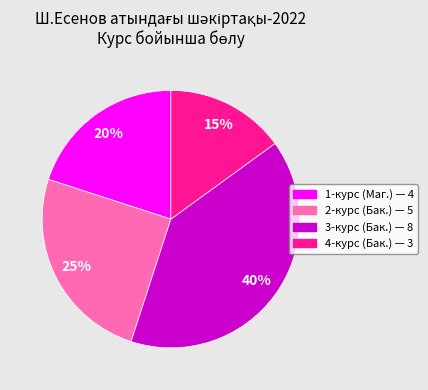

Is there any slice that represents more than half of the pie?

No